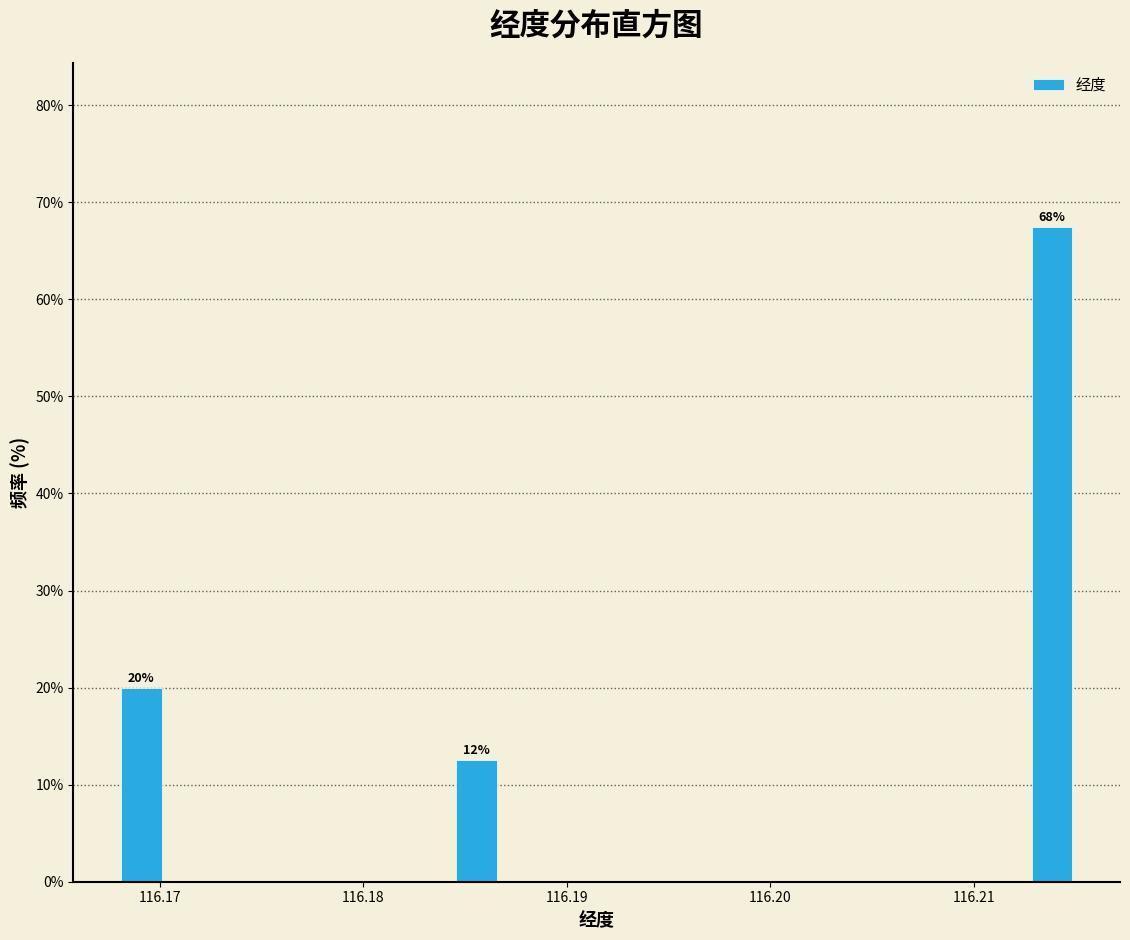

Read against the x-axis, roughly where is the centre of the tallest bar?

116.214